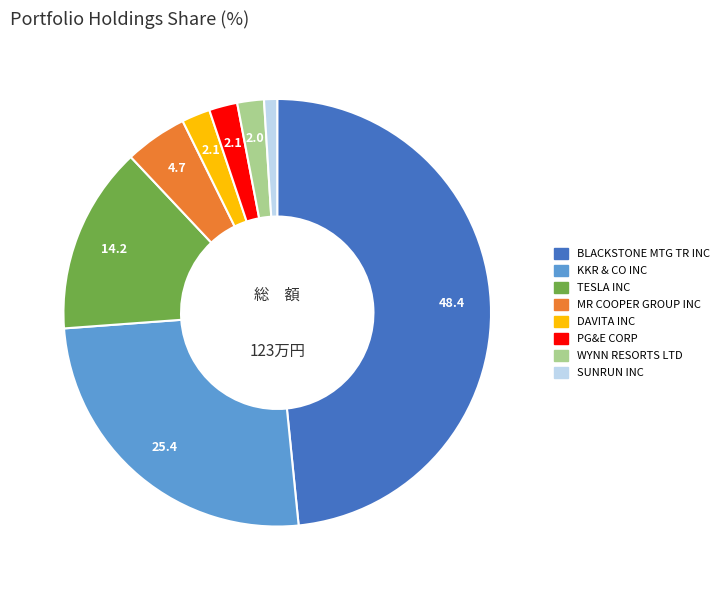

Count the number of slices in the pie.

8